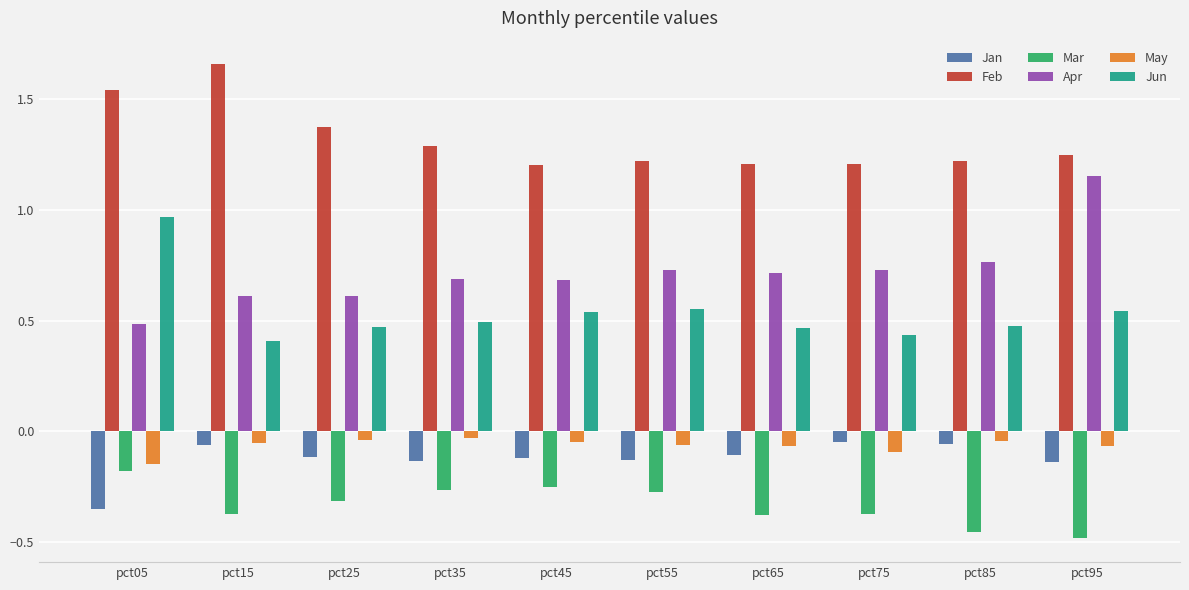

Count the Apr values in the range 0 to 1.

9